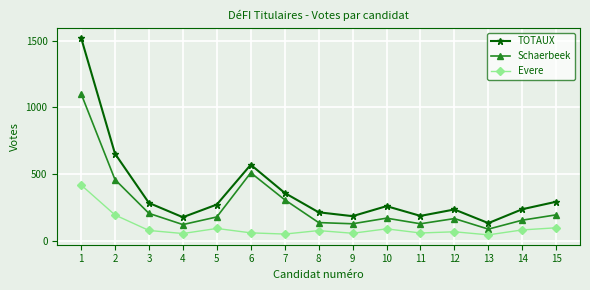

What is the difference between the second highest and minimum values in the TOTAUX series?

520